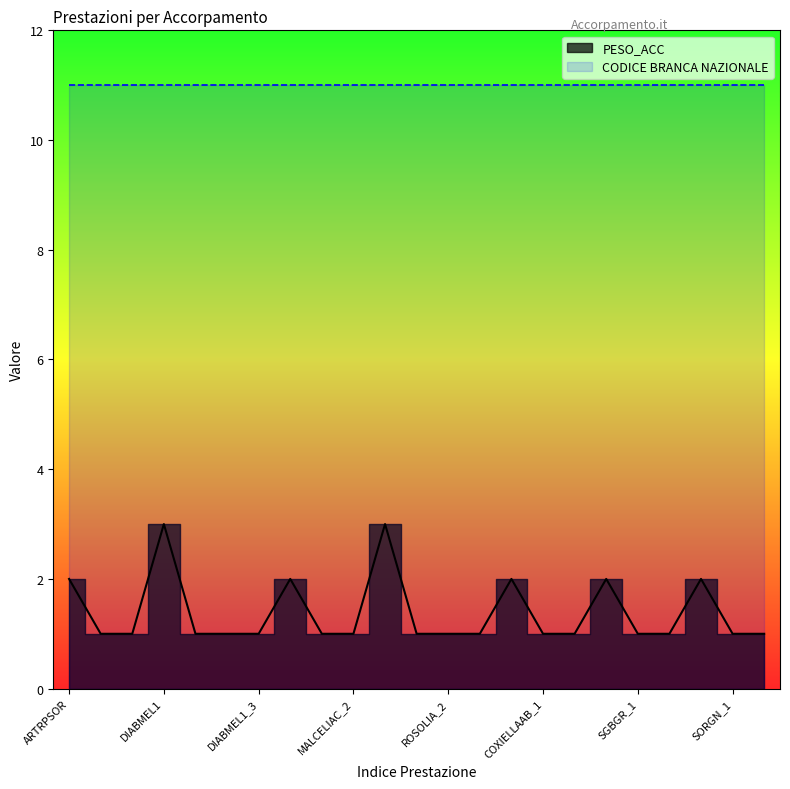

Reading left to right, list all the values displayed in this chart.

ARTRPSOR=2	ARTRPSOR_1=1	ARTRPSOR_2=1	DIABMEL1=3	DIABMEL1_1=1	DIABMEL1_2=1	DIABMEL1_3=1	MALCELIAC=2	MALCELIAC_1=1	MALCELIAC_2=1	ROSOLIA=3	ROSOLIA_1=1	ROSOLIA_2=1	ROSOLIA_3=1	COXIELLAAB=2	COXIELLAAB_1=1	COXIELLAAB_2=1	SGBGR=2	SGBGR_1=1	SGBGR_2=1	SORGN=2	SORGN_1=1	SORGN_2=1